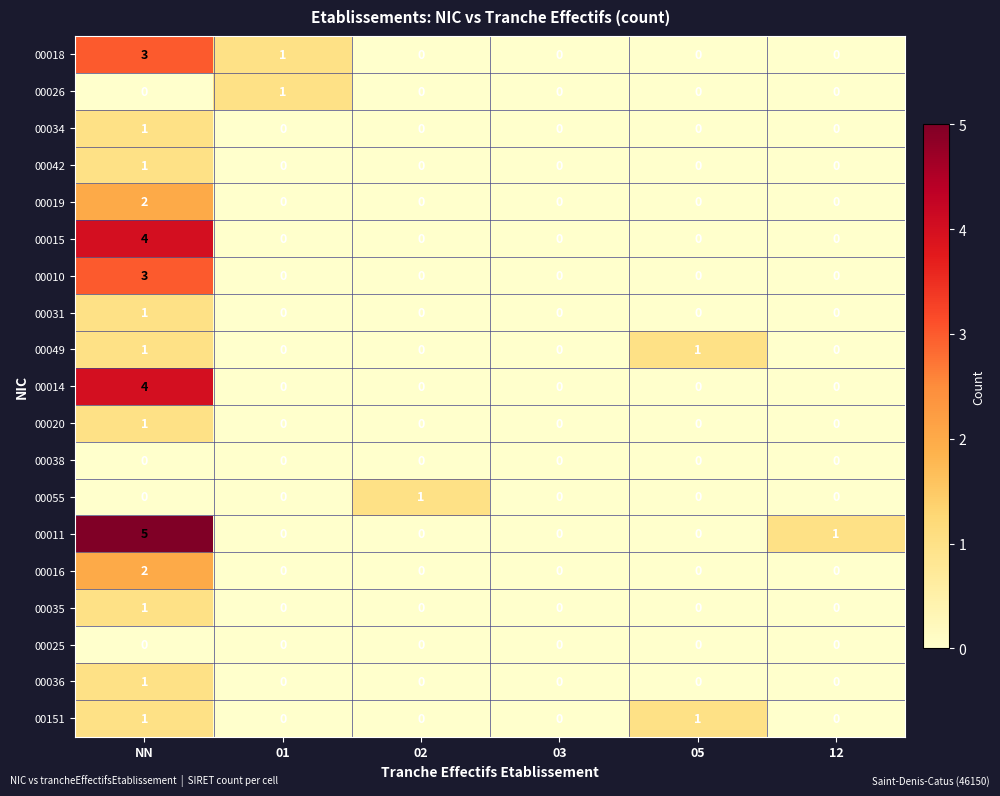

Is it true that 00042 equals 0 at 05?

True